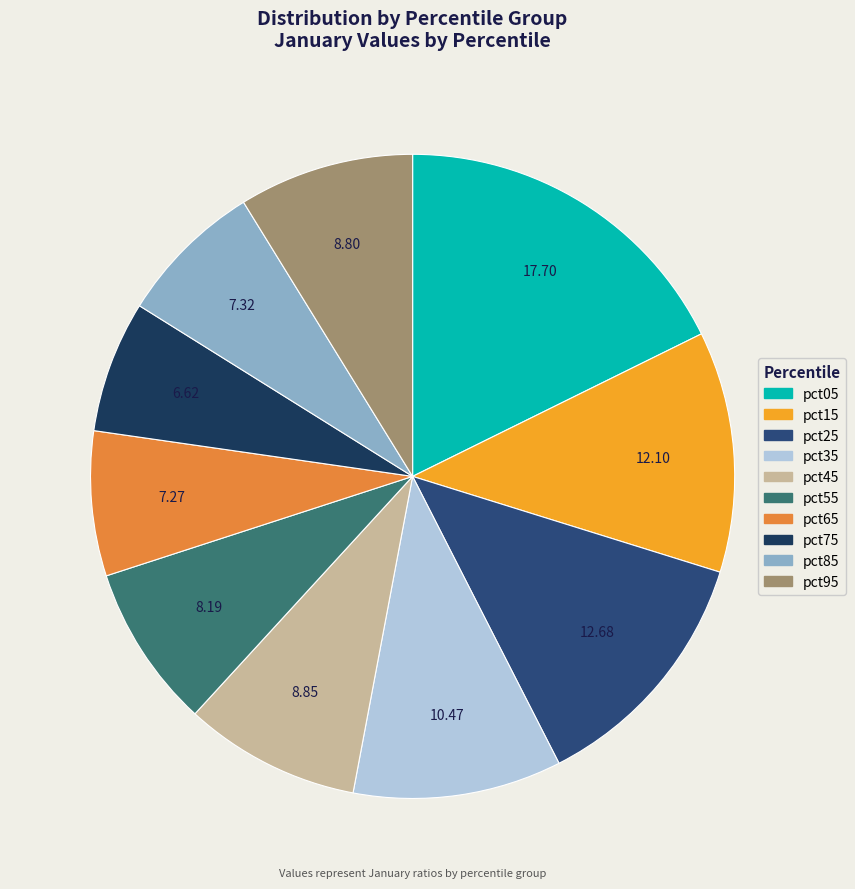

Which category has the biggest portion of the pie?

pct05